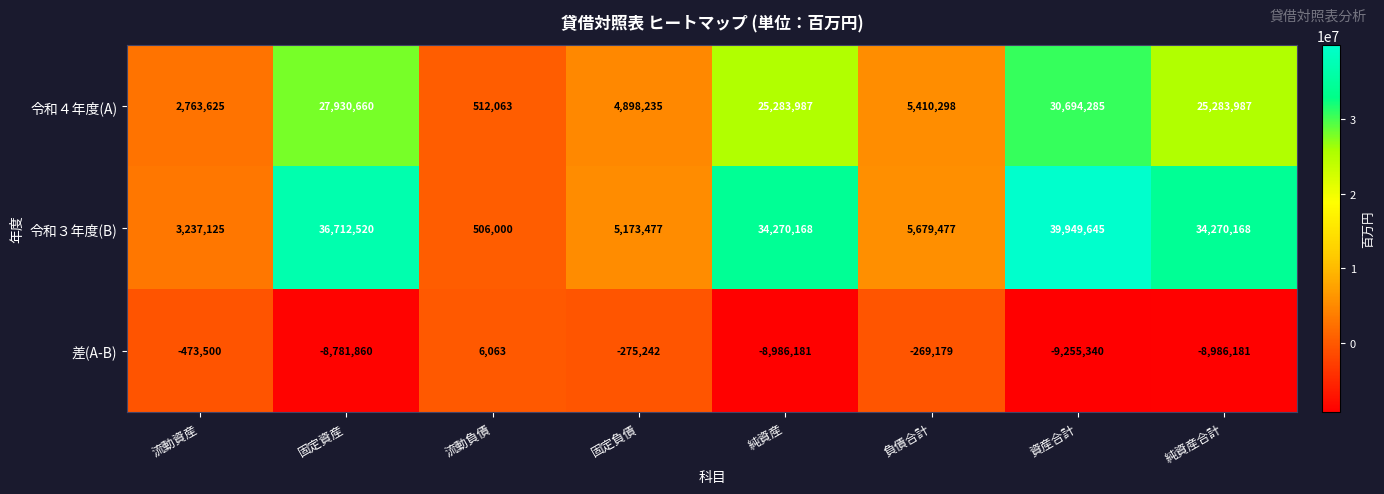

List the series in order of their peak value, lowest first.

差(A-B), 令和４年度(A), 令和３年度(B)